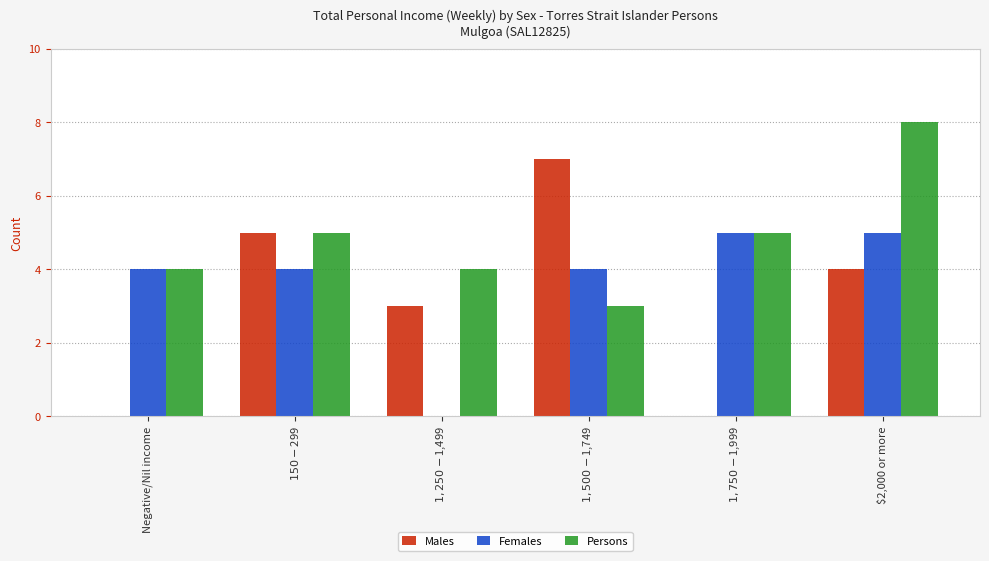

Read the Males value at $2,000 or more.

4